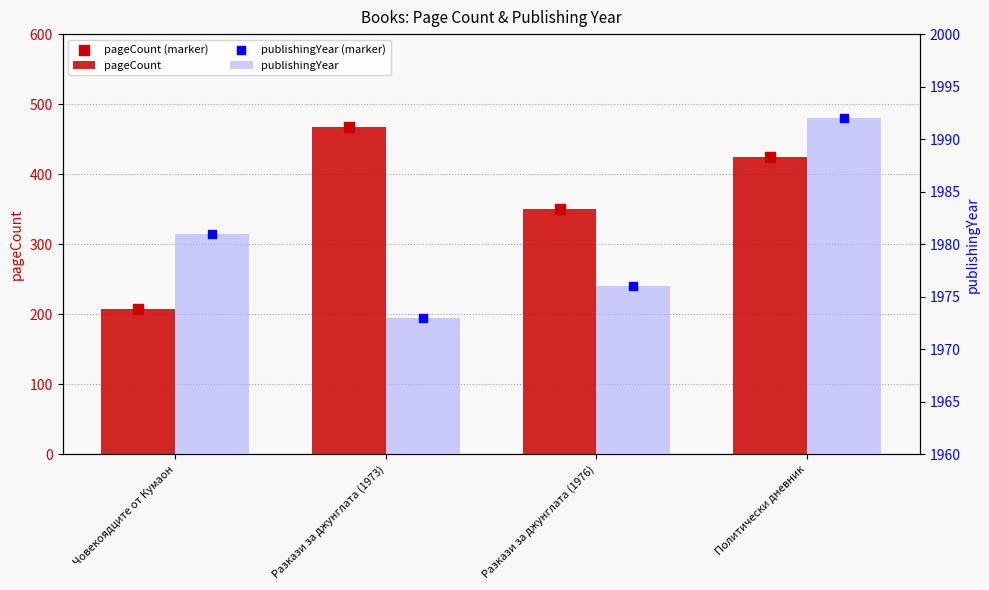

Which series contains the highest Y value?

publishingYear